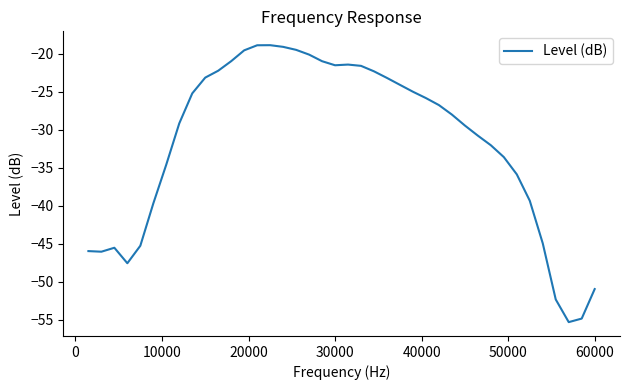

What is the minimum value shown in the chart?

-55.3